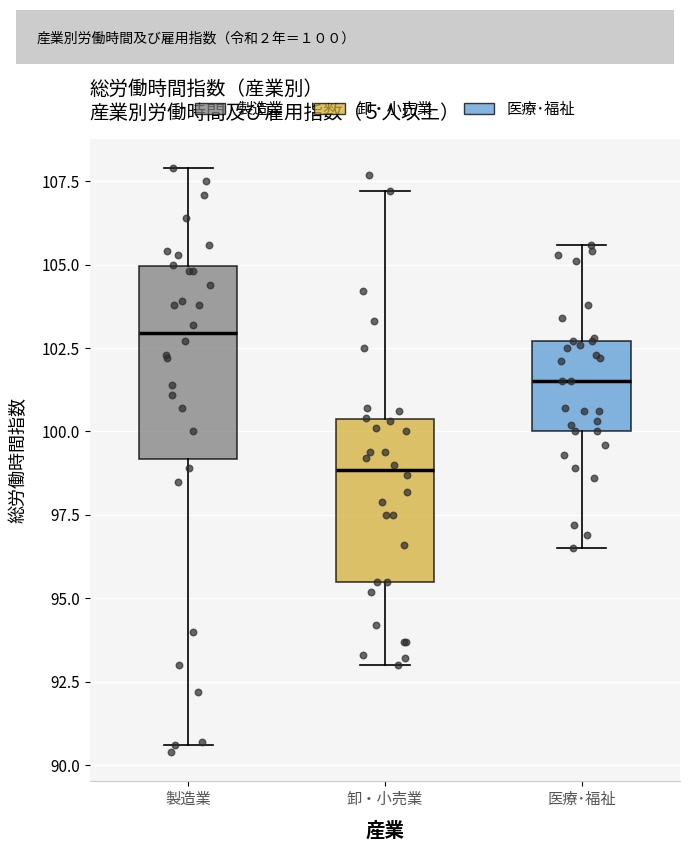

Reading left to right, read every box against the y-axis: the position of its median line, the range the box covers, and the ends of its whiskers. The values are not printed on the chart, so give them approximately, as read against the axis.

製造業: median 103.0, box 99.0 to 105.0, whiskers 90.5 to 108.0
卸・小売業: median 99.0, box 95.5 to 100.5, whiskers 93.0 to 107.0
医療･福祉: median 101.5, box 100.0 to 102.5, whiskers 96.5 to 105.5